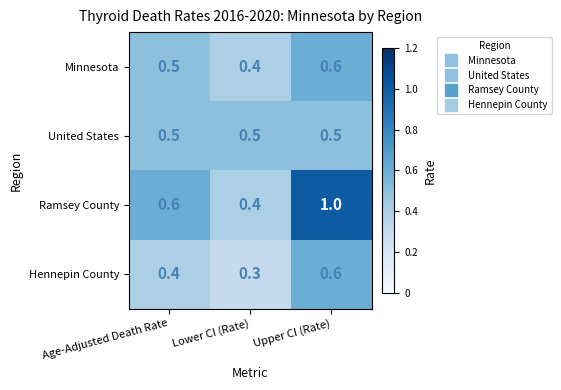

The value of United States at Age-Adjusted Death Rate is 0.1. True or false?

False